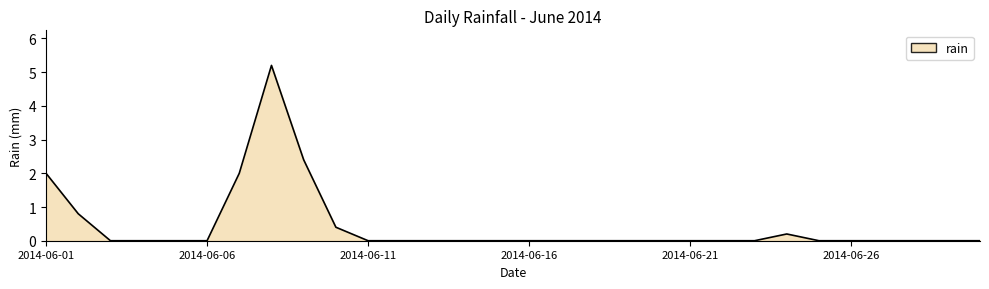

What is the difference between the maximum and minimum values?

5.2